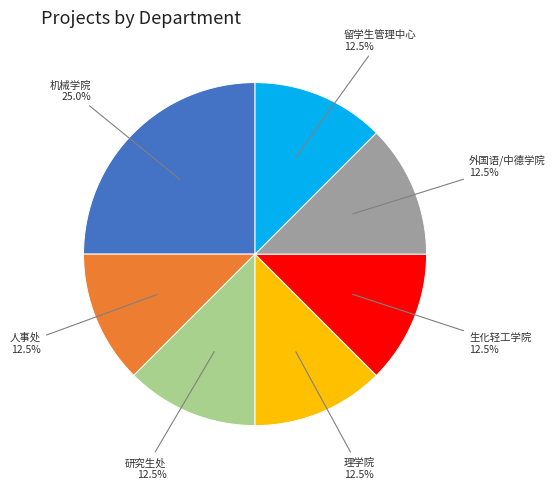

Is there any slice that represents more than half of the pie?

No